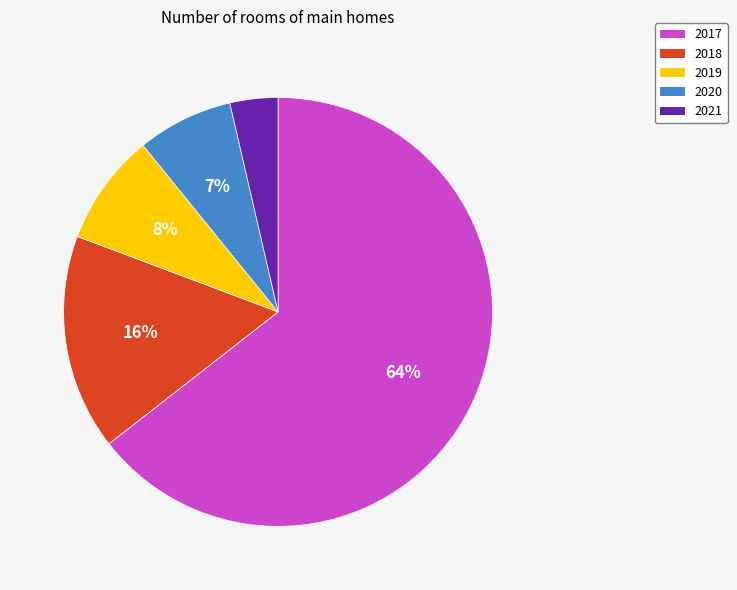

Does any single category account for the majority?

Yes